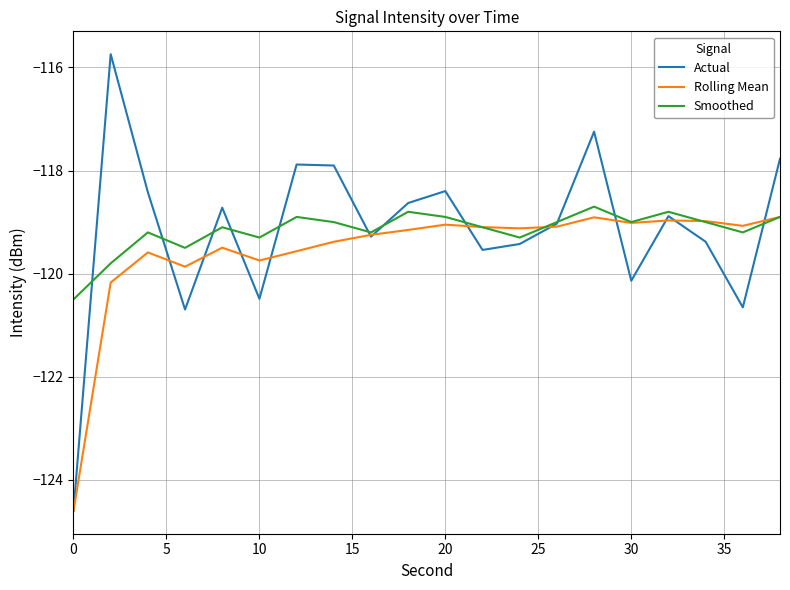

What is the smallest value displayed?

-124.6